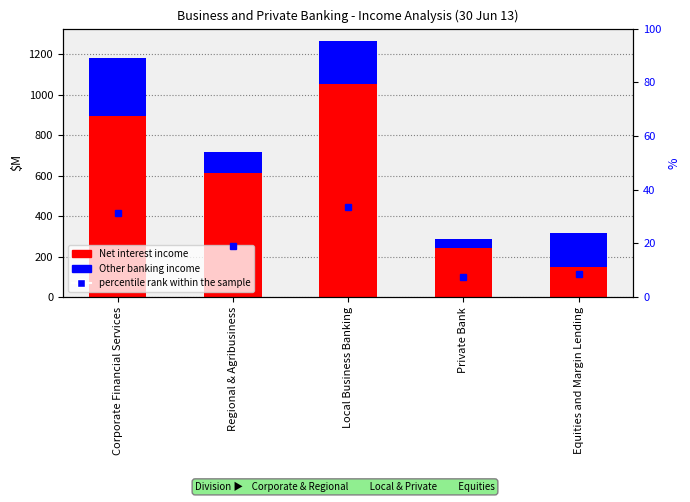

Which has a higher value, Private Bank or Corporate Financial Services?

Corporate Financial Services